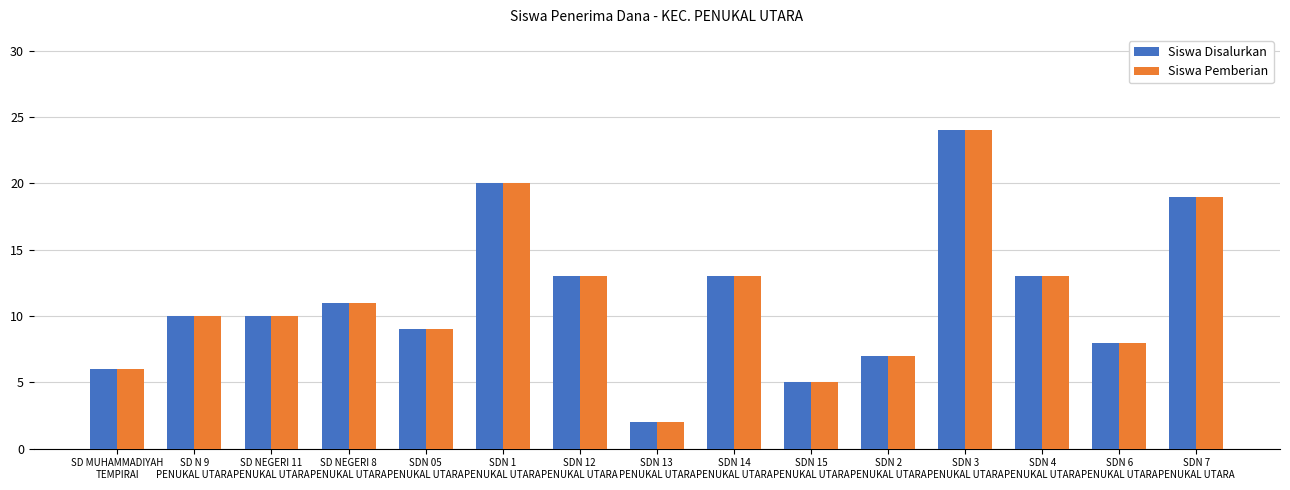

What is the difference between the Siswa Pemberian values at SDN 2
PENUKAL UTARA and SD NEGERI 11
PENUKAL UTARA?

3